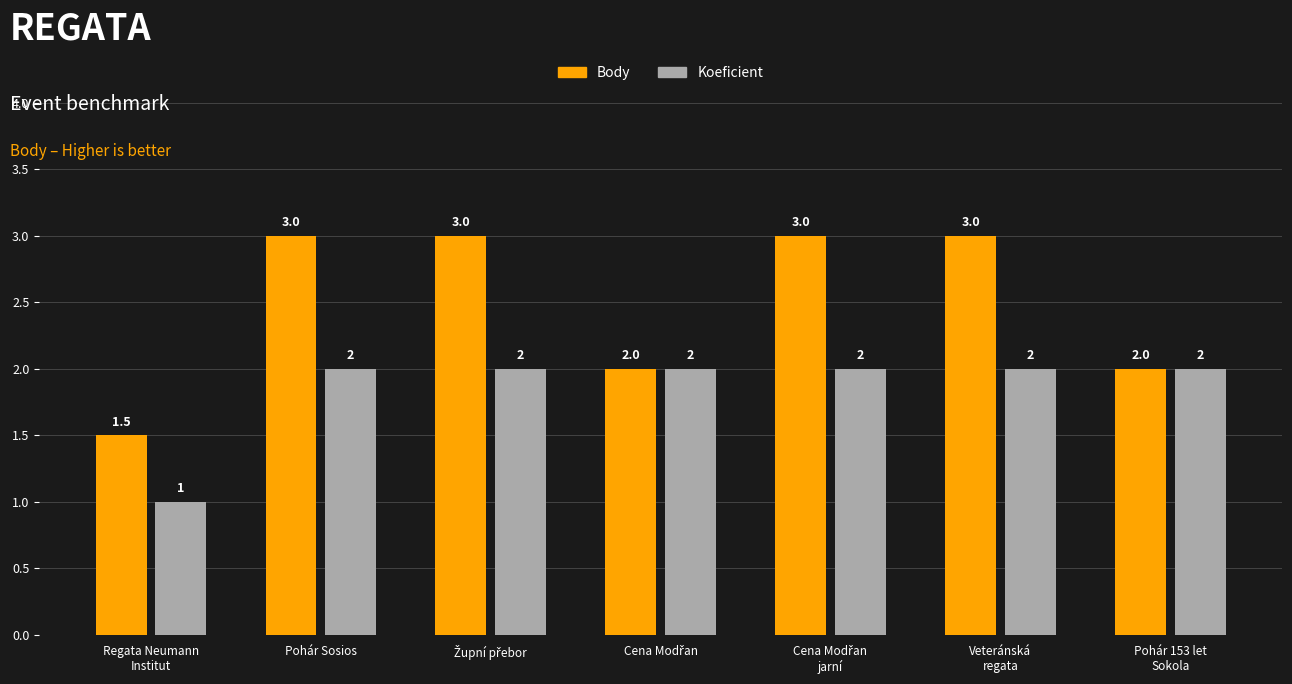

What is the approximate value of Koeficient at Pohár 153 let
Sokola?

2.0